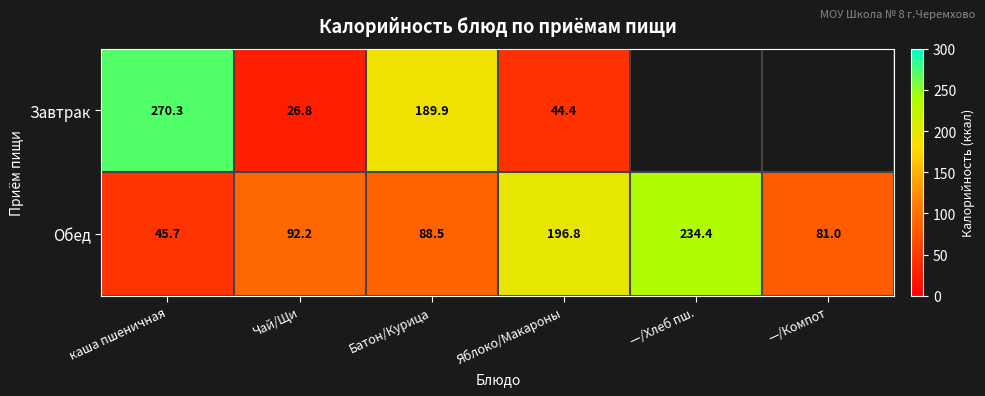

Read the Обед value at —/Хлеб пш..

234.4